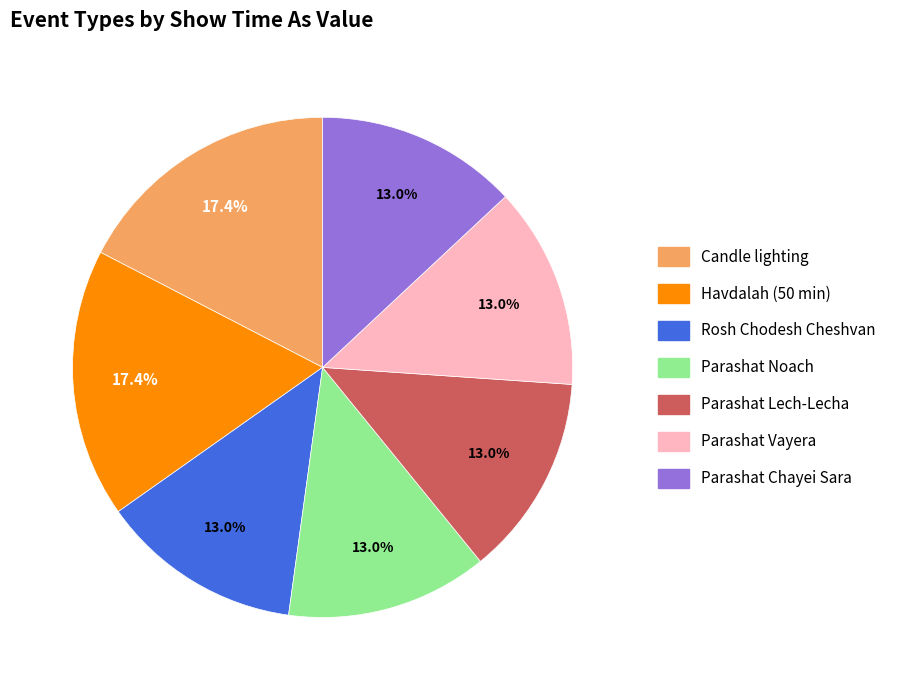

To the nearest percent, what is the difference between the Candle lighting and Rosh Chodesh Cheshvan slice percentages?

4%